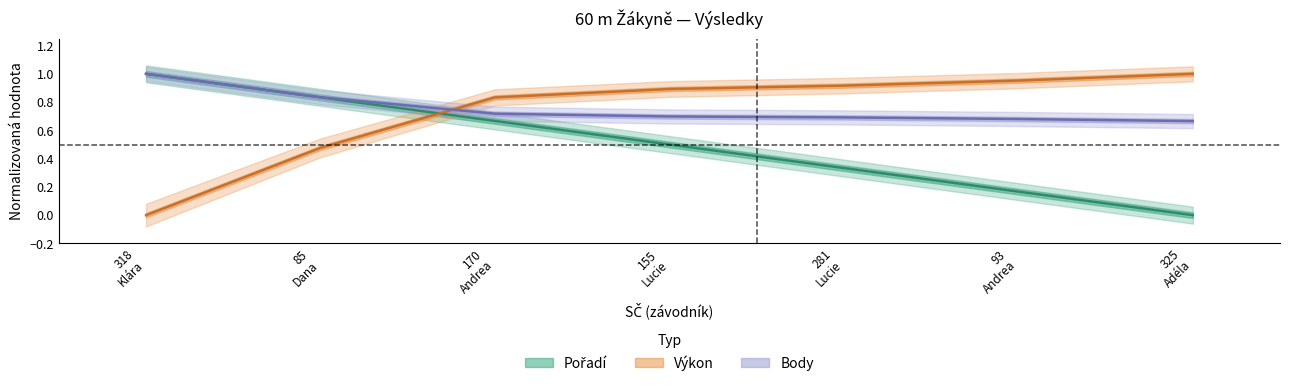

What is the label of the 7th point from the right?

318 Klára